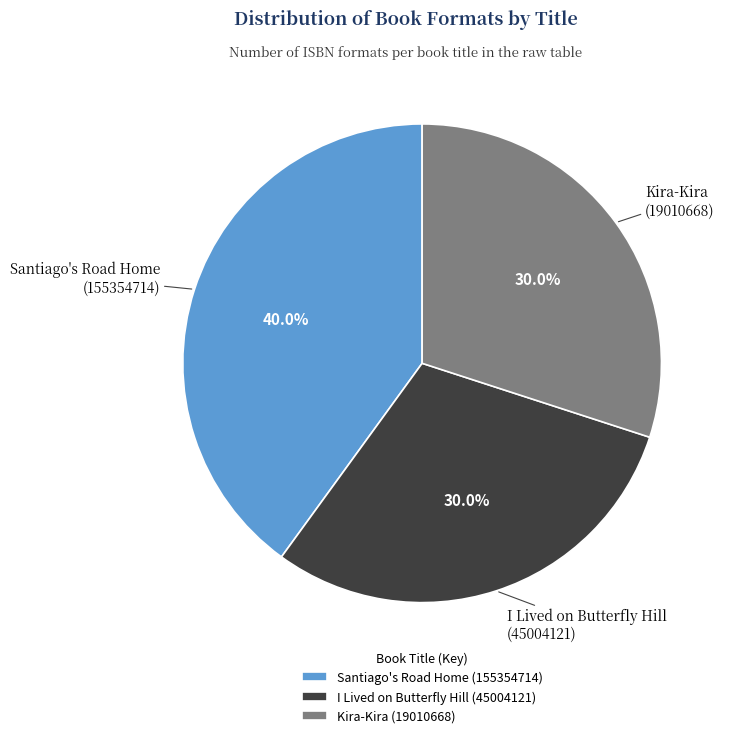

What percentage do Kira-Kira (19010668) and Santiago's Road Home (155354714) together represent?

70.0%